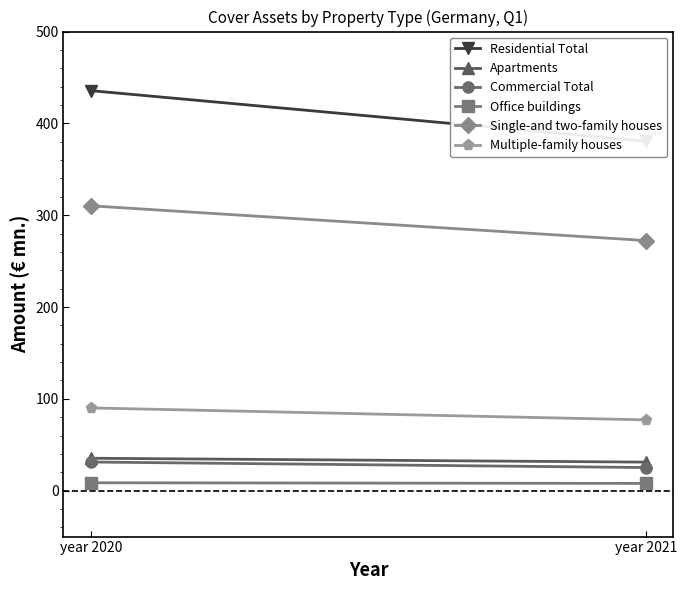

True or false: Single-and two-family houses has a value of 310.2 at year 2020.

True